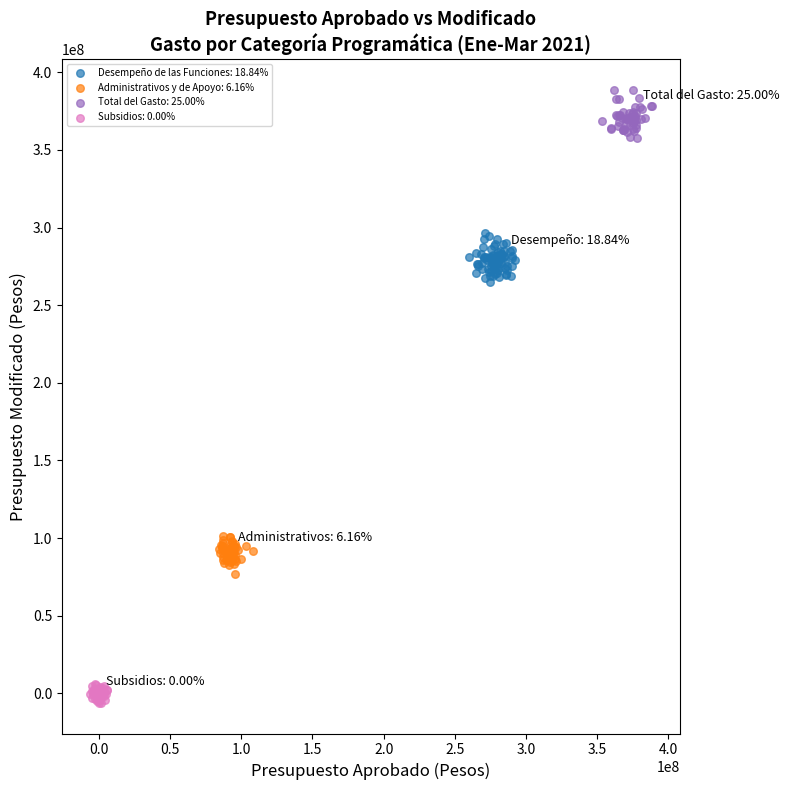

Which series contains the highest Y value?

Total del Gasto: 25.00%